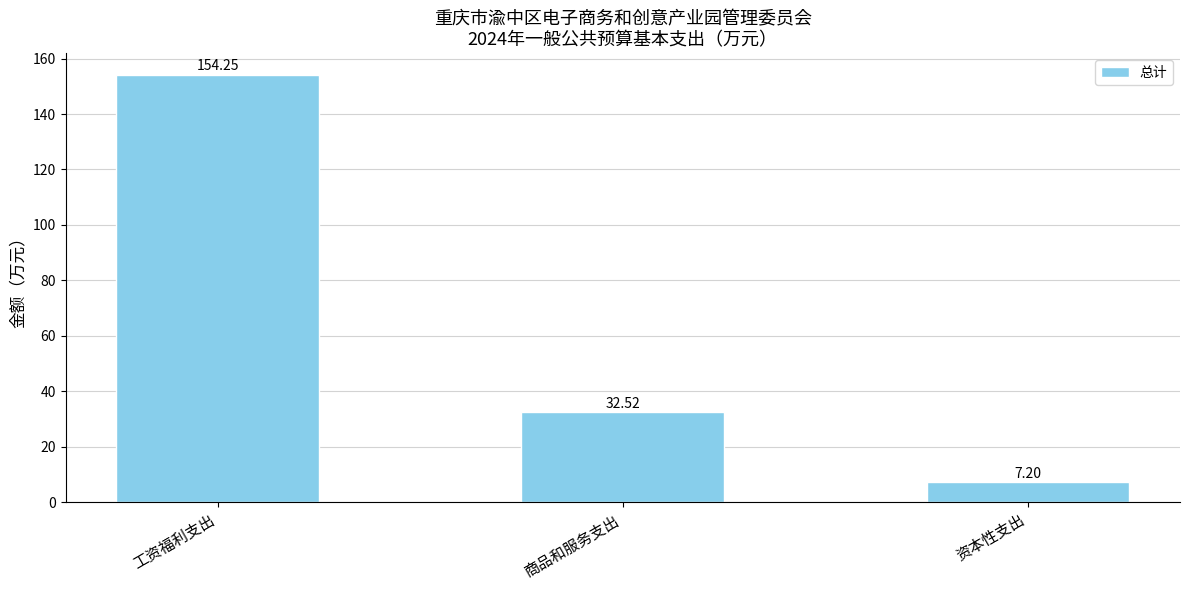

List the labels in order of value, largest first.

工资福利支出, 商品和服务支出, 资本性支出